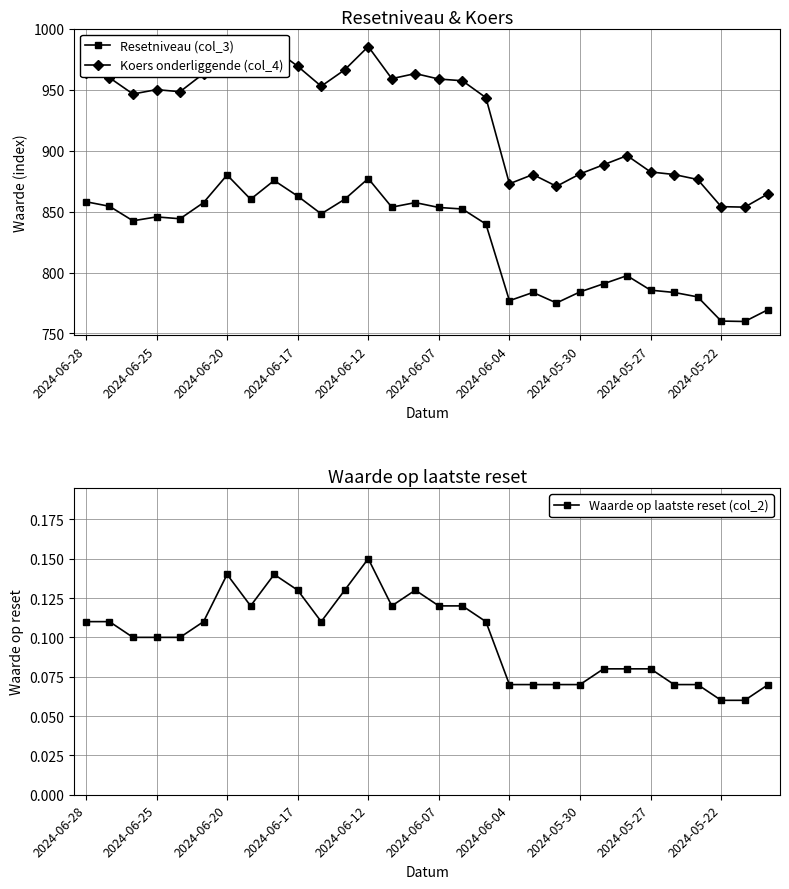

Is it true that Resetniveau (col_3) equals 1387.9 at 20?

False